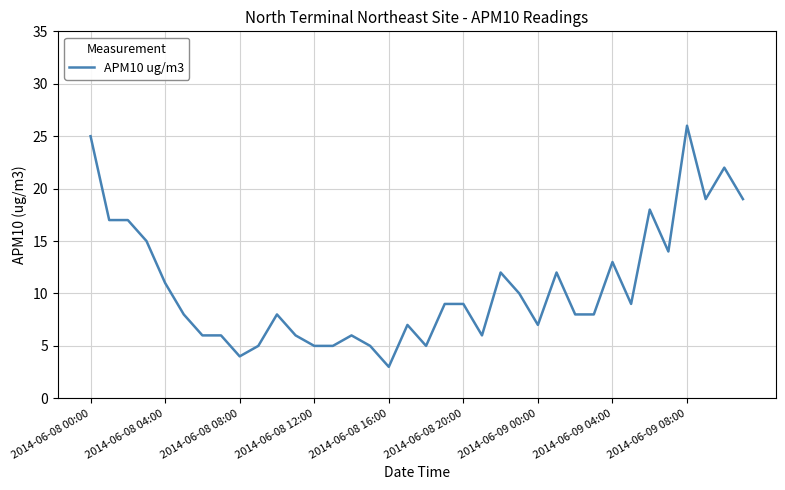

Reading right to left, list all the values displayed in this chart.

19	22	19	26	14	18	9	13	8	8	12	7	10	12	6	9	9	5	7	3	5	6	5	5	6	8	5	4	6	6	8	11	15	17	17	25